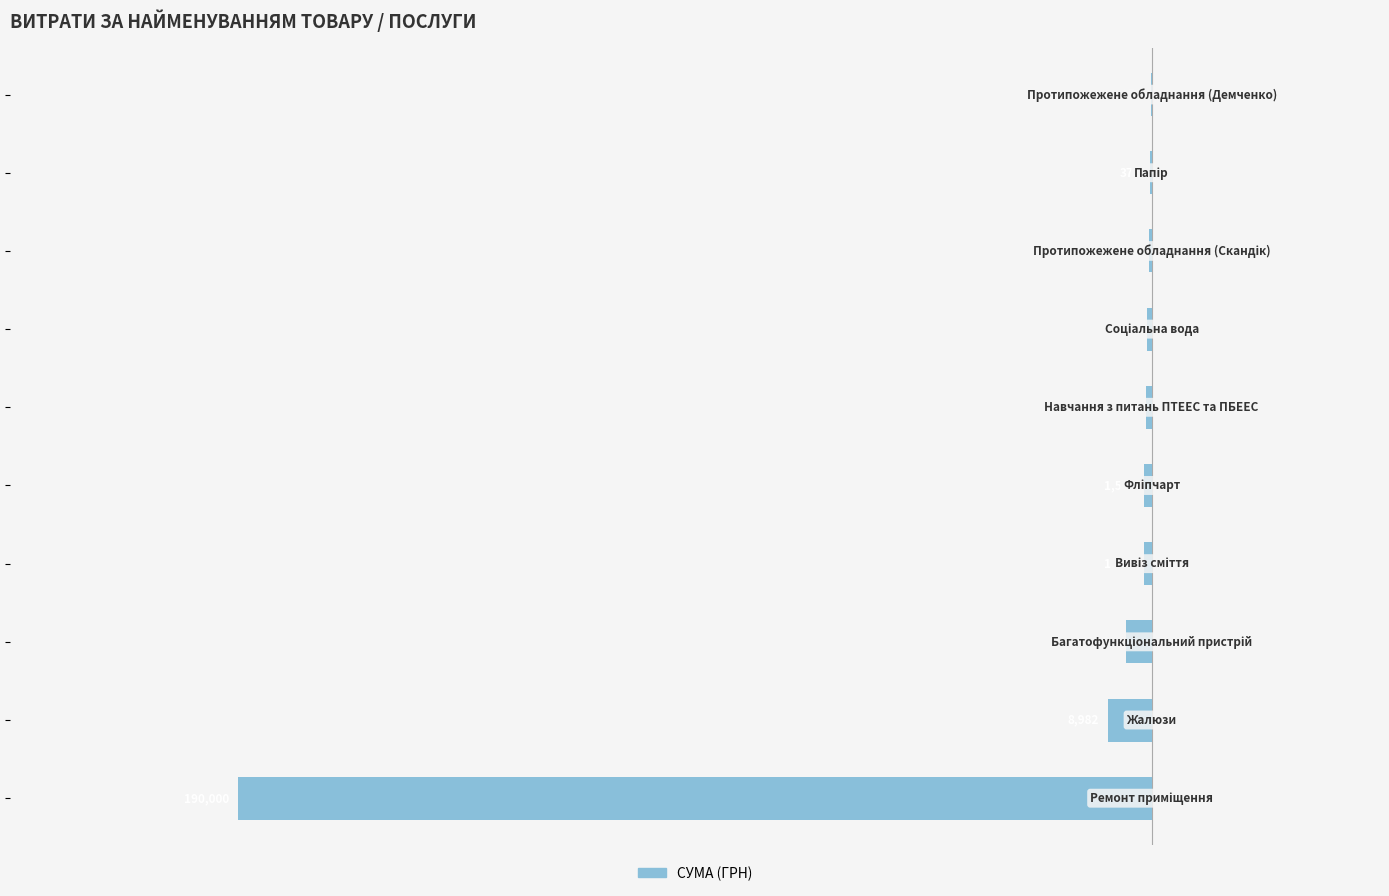

Are the bars horizontal?

Yes